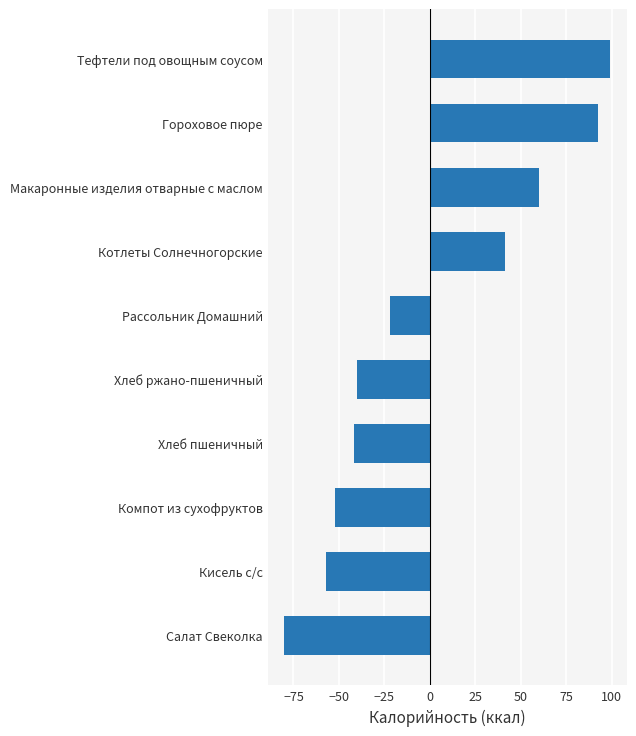

What is the difference between the maximum and minimum values?

179.6